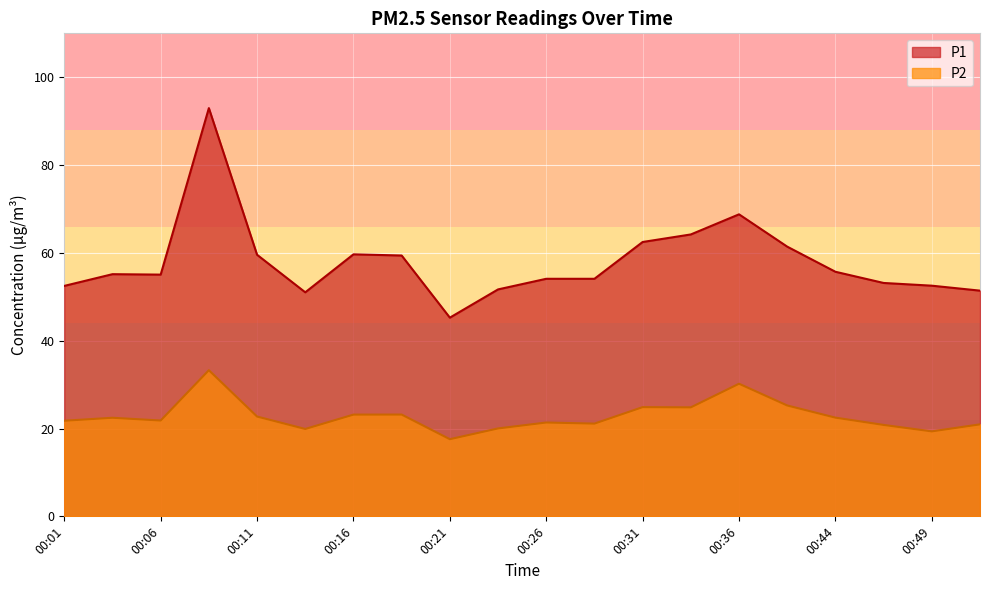

True or false: P1 and P2 cross at least once.

False